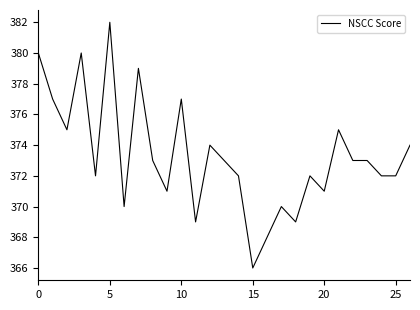

What is the minimum value shown in the chart?

366